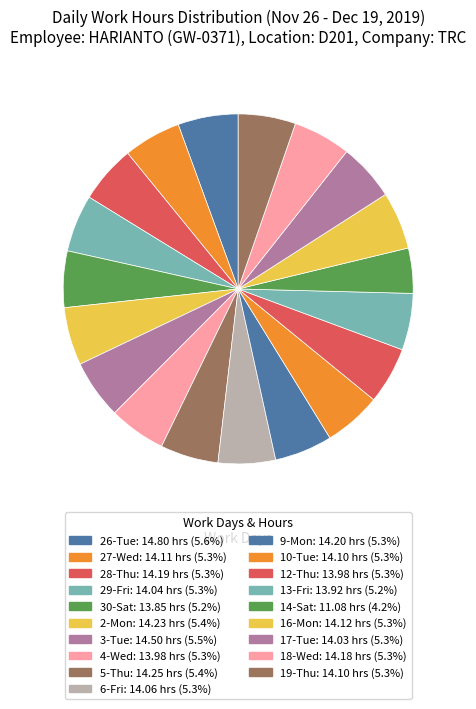

To the nearest percent, what is the combined percentage of 2-Mon and 30-Sat?

11%